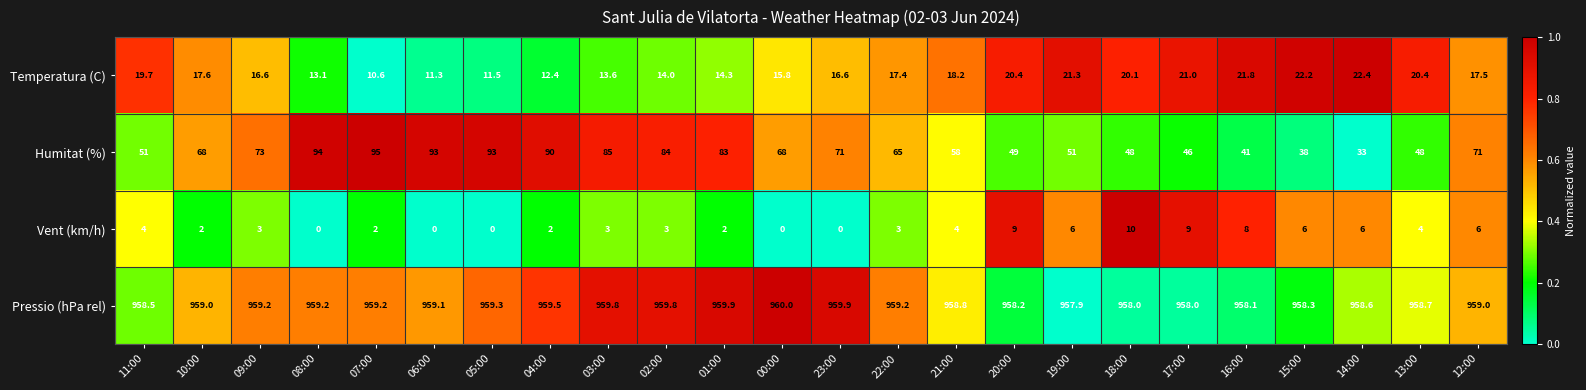

At 12:00, list the series in order from smallest to largest.

Vent (km/h), Temperatura (C), Humitat (%), Pressio (hPa rel)